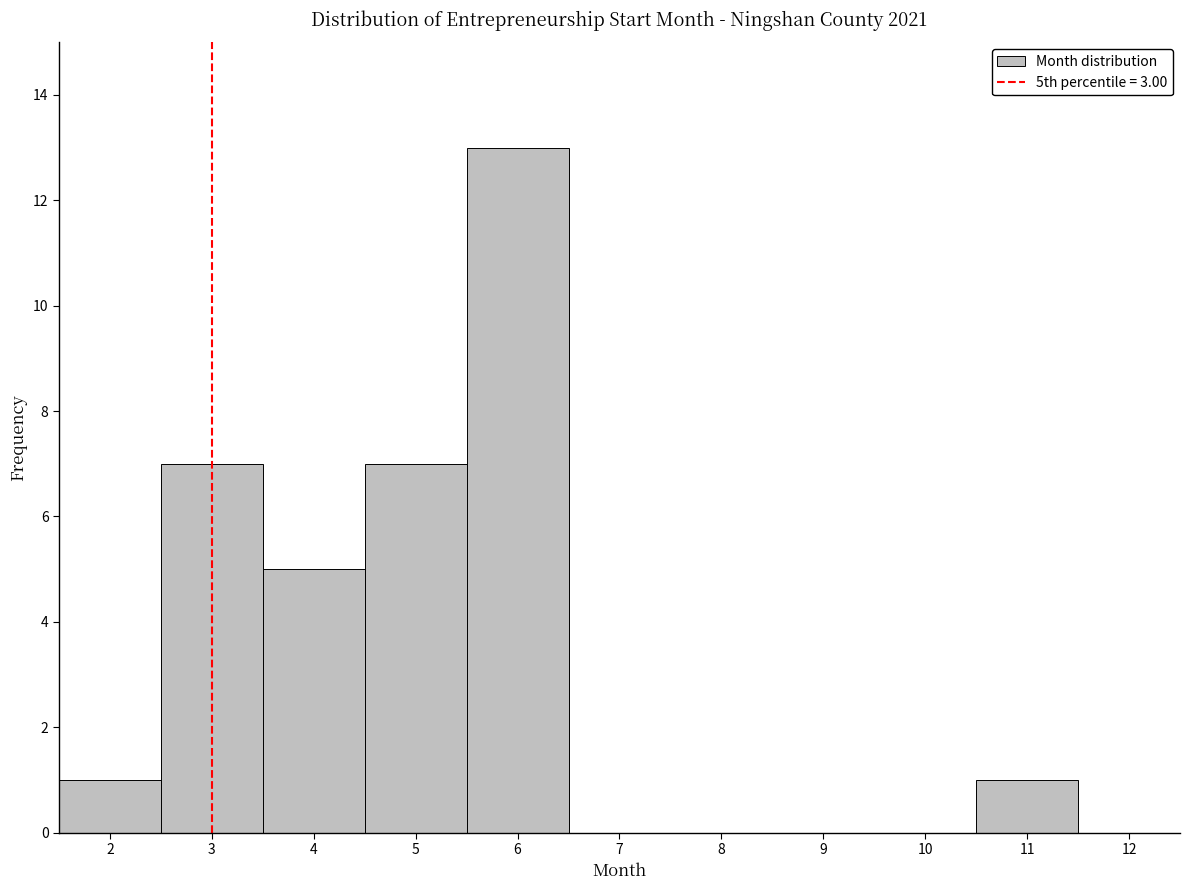

Which range on the x-axis has the tallest bar?

5.5 to 6.5